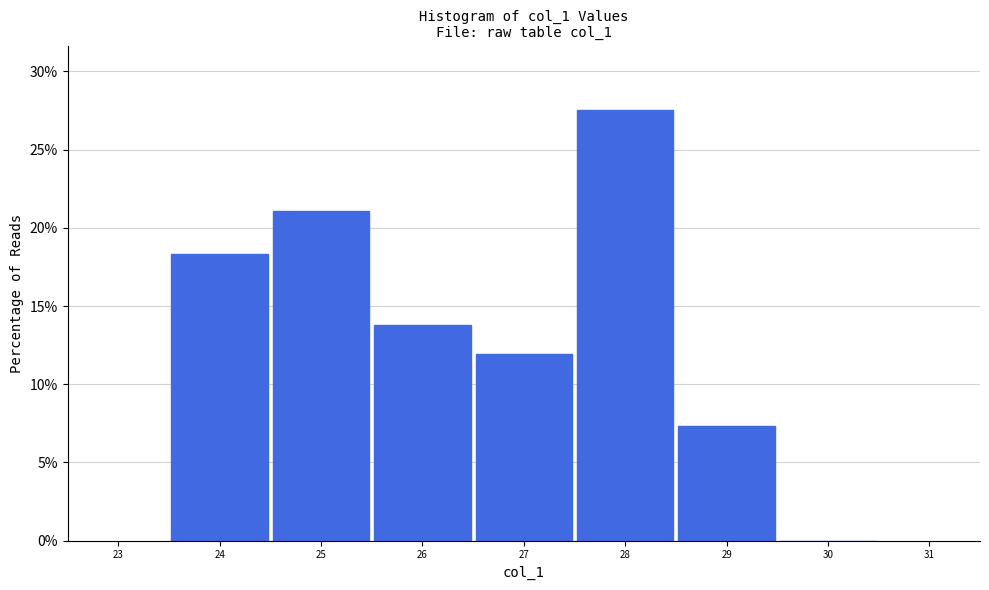

Reading left to right, transcribe this chart: for each bar, give the range it covers on the x-axis and its height. The values are not printed on the chart, so give them approximately, as read against the axis.

23.5 to 24.5: 18.5
24.5 to 25.5: 21.0
25.5 to 26.5: 14.0
26.5 to 27.5: 12.0
27.5 to 28.5: 27.5
28.5 to 29.5: 7.5
29.5 to 30.5: 0